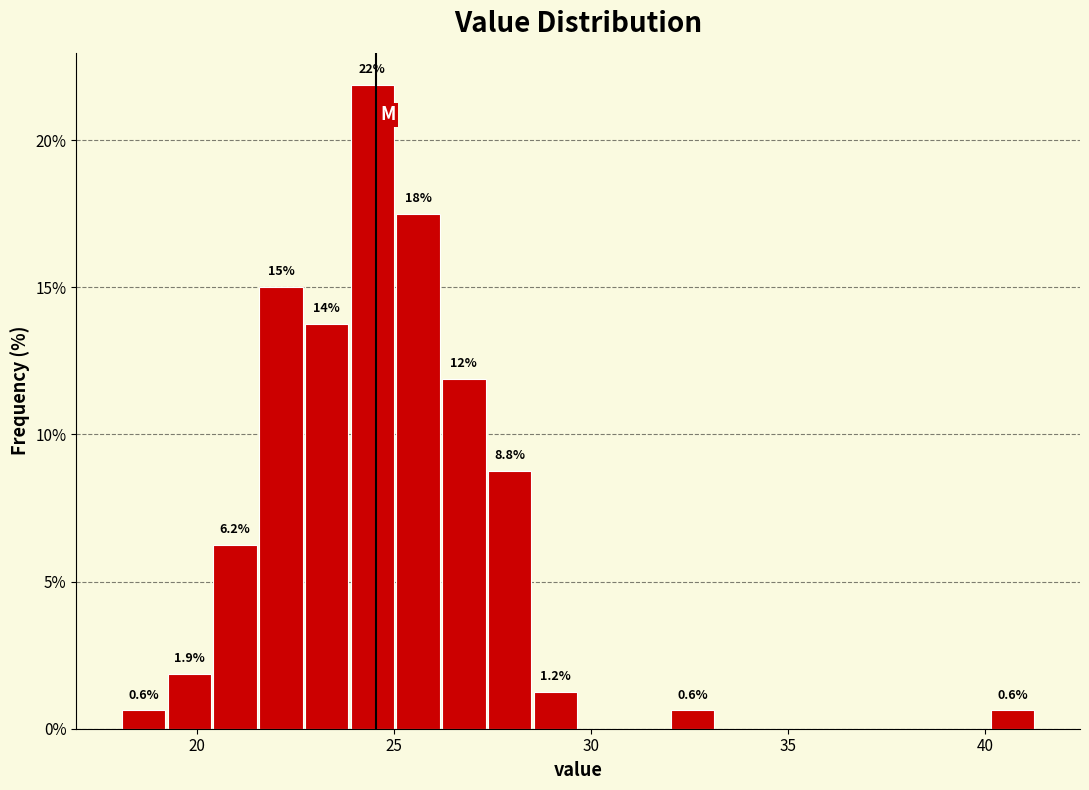

Around what value on the x-axis is the tallest bar? Give the approximate position of its centre, as read against the axis.

24.5